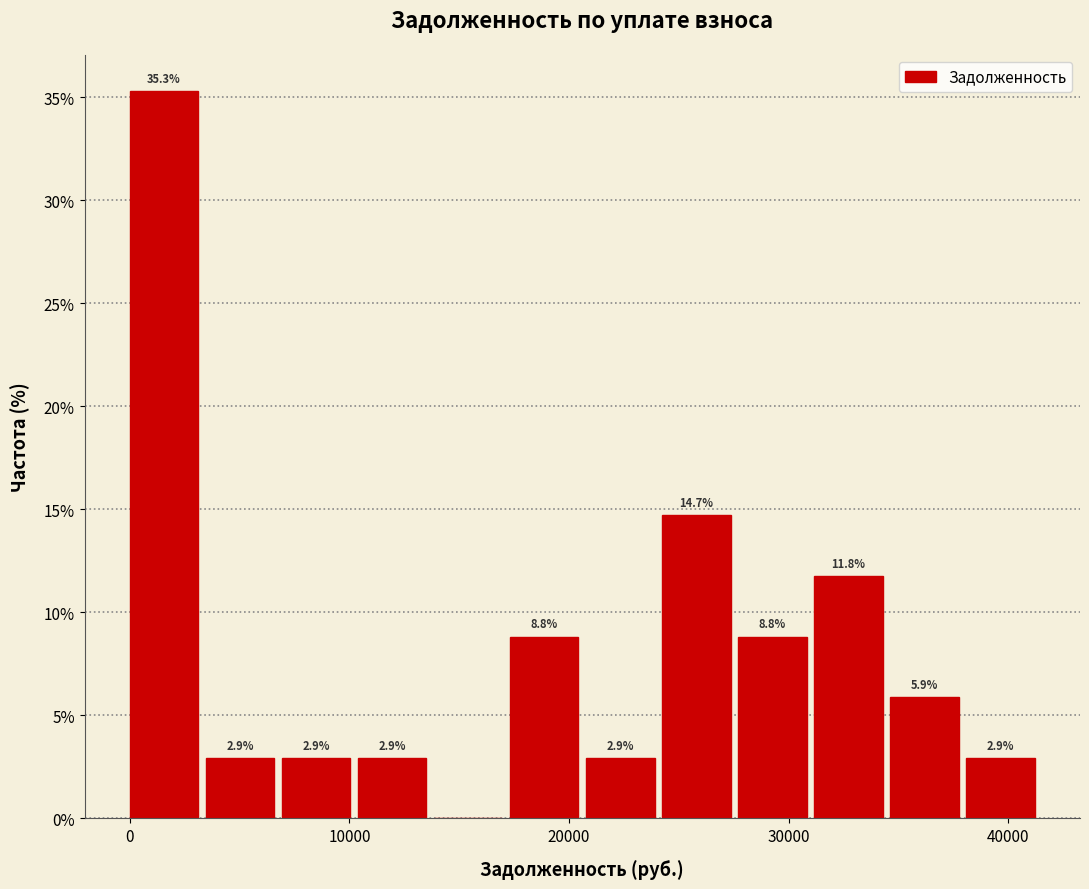

Read against the x-axis, roughly where is the centre of the tallest bar?

2000